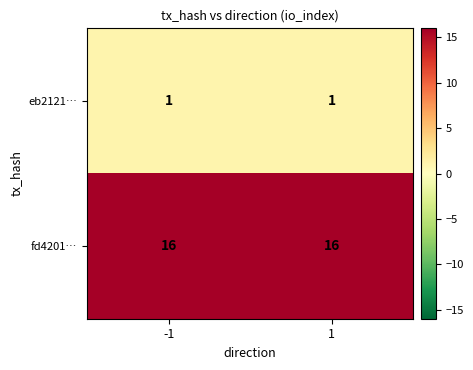

Is it true that eb2121… equals 0 at 1?

False